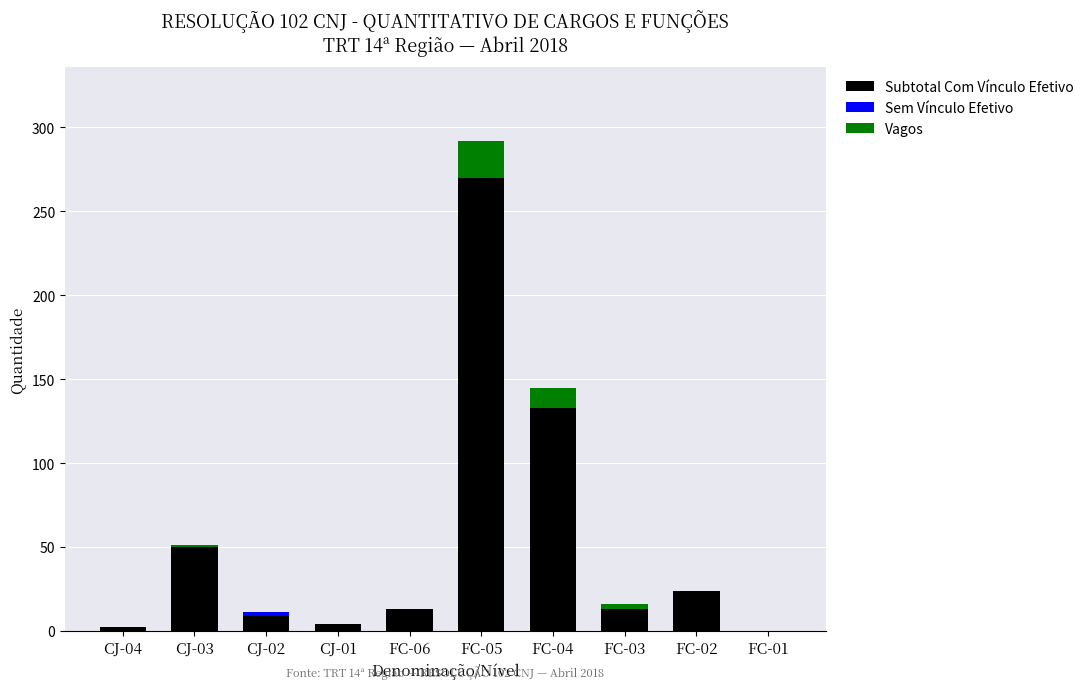

What is the total value across all series at FC-05?

292